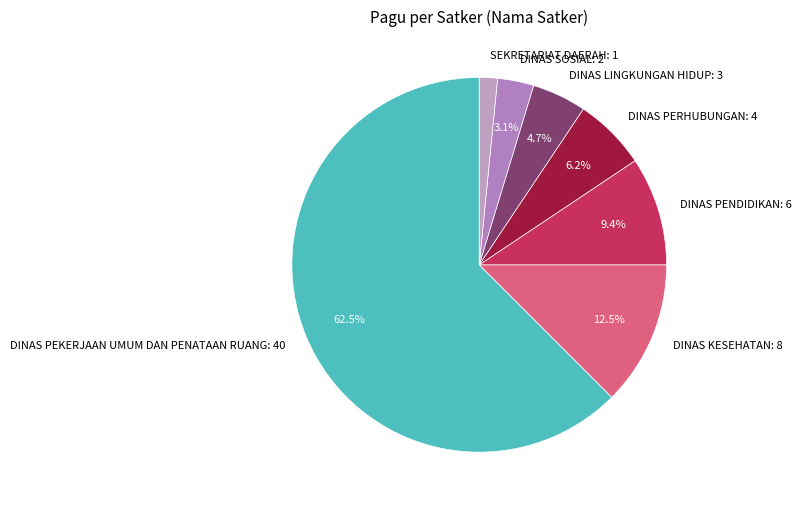

Count the number of slices in the pie.

7